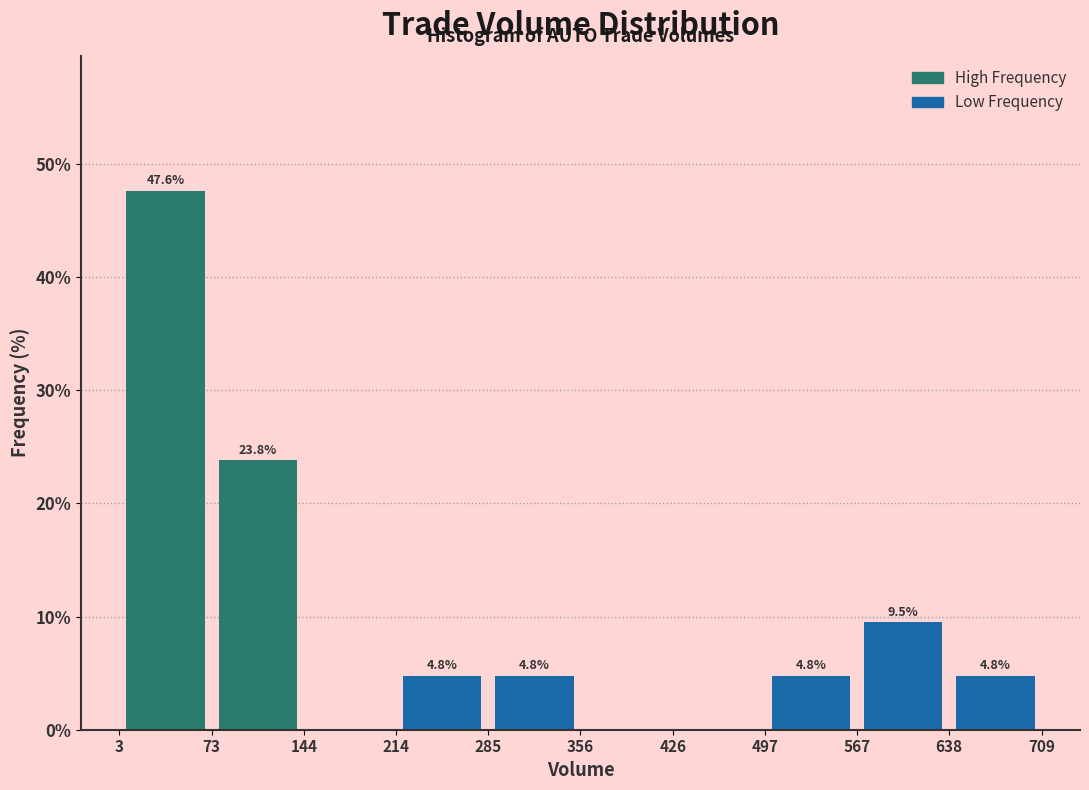

Over which range of the x-axis is the bar tallest?

3 to 73